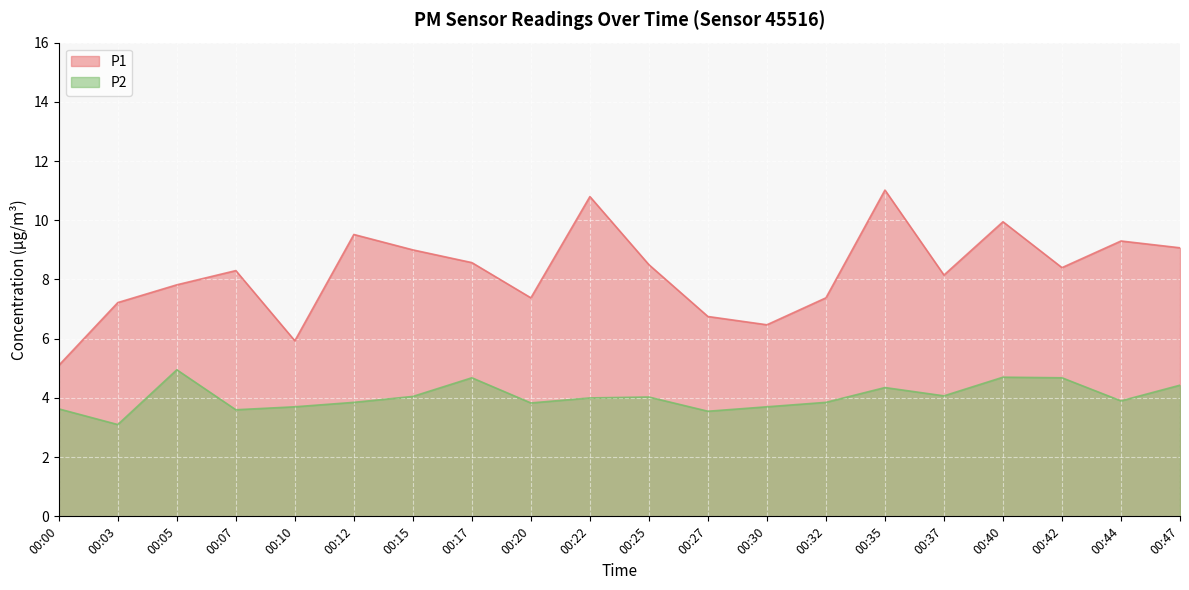

What is the total value across all series at 00:15?

13.1